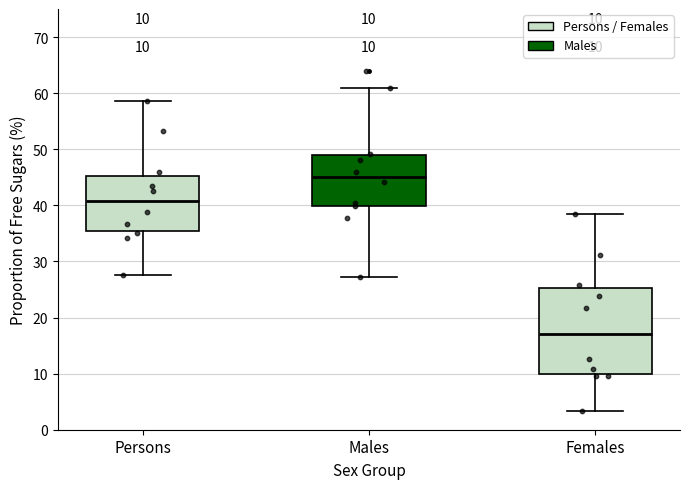

Which box is the tallest, from its lower edge to its upper edge?

Females